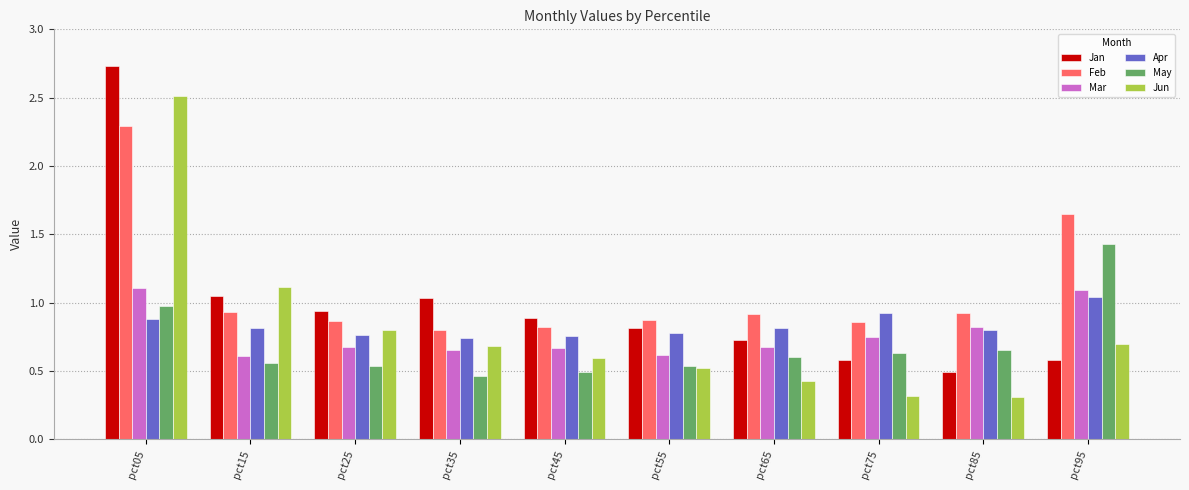

List the series in order of their peak value, highest first.

Jan, Jun, Feb, May, Mar, Apr